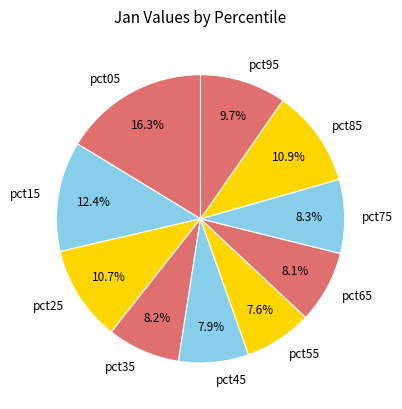

Approximately how many times larger is the value at pct15 compared to pct65?

1.5